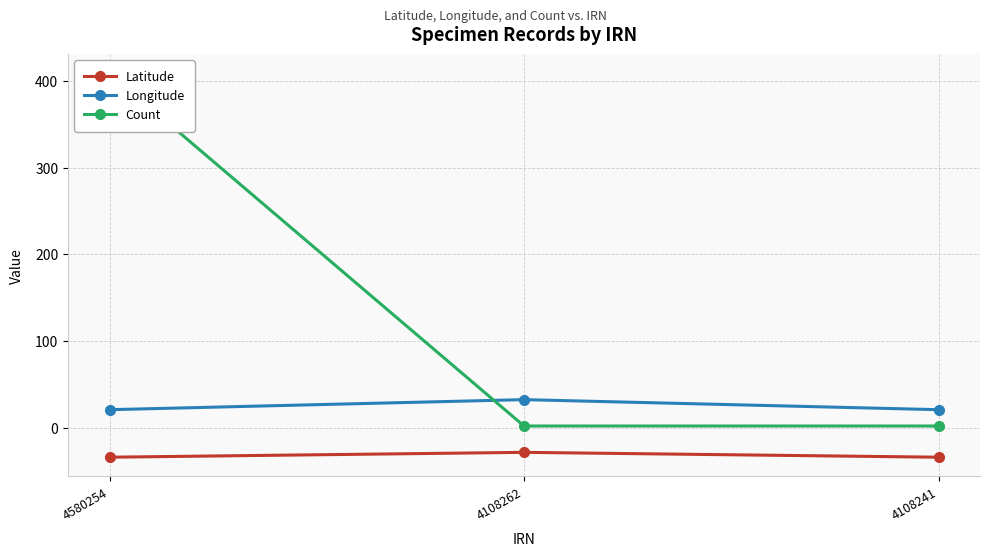

Between 4580254 and 4108262, which series saw the biggest shift?

Count